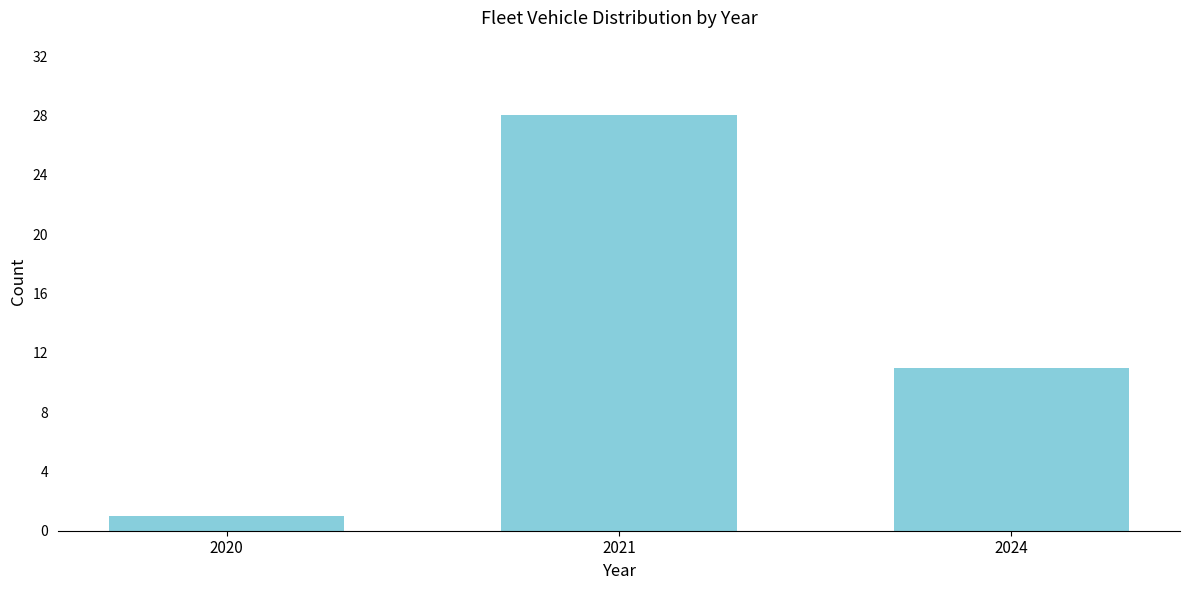

Reading left to right, extract all data points from this chart.

2020=1	2021=28	2024=11